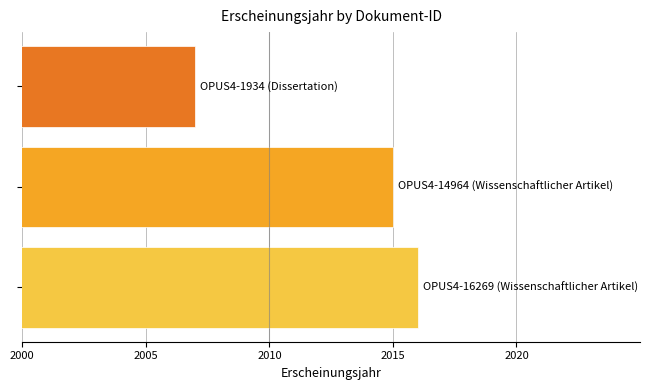

What is the difference between the maximum and minimum values?

9